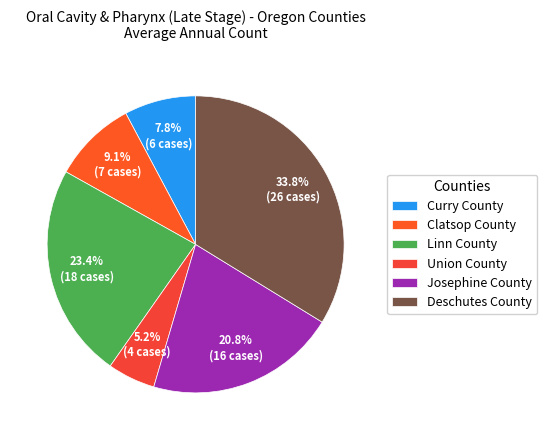

What is the largest slice in the pie chart?

Deschutes County